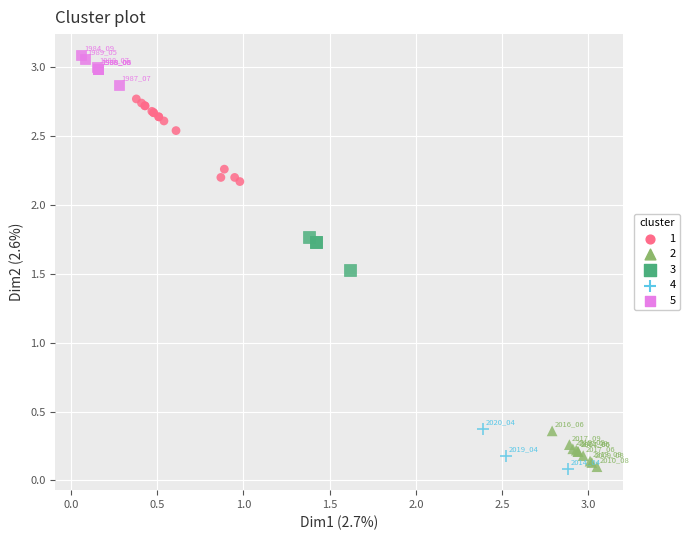

Which series contains the highest Y value?

5